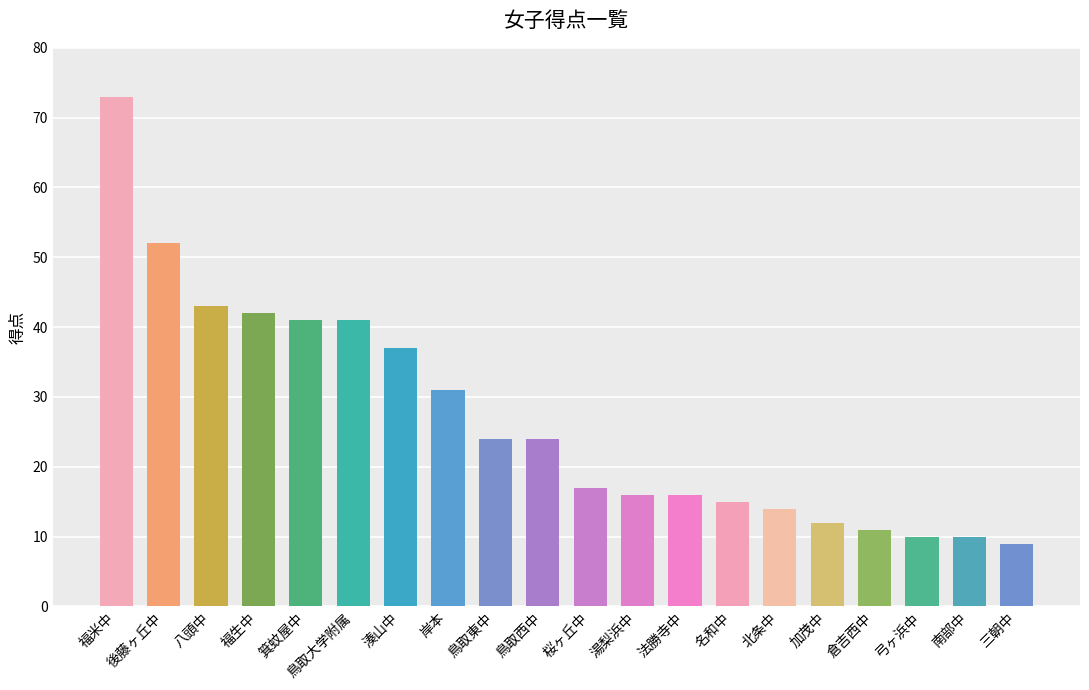

What is the value of the 18th bar from the left?

10